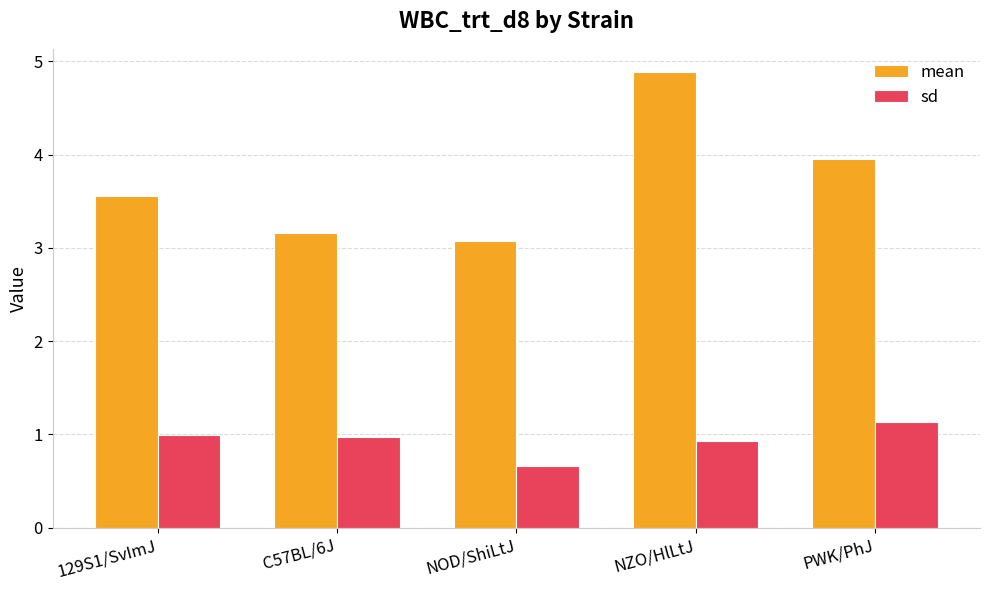

What is the difference between the maximum and minimum values in the mean series?

1.8